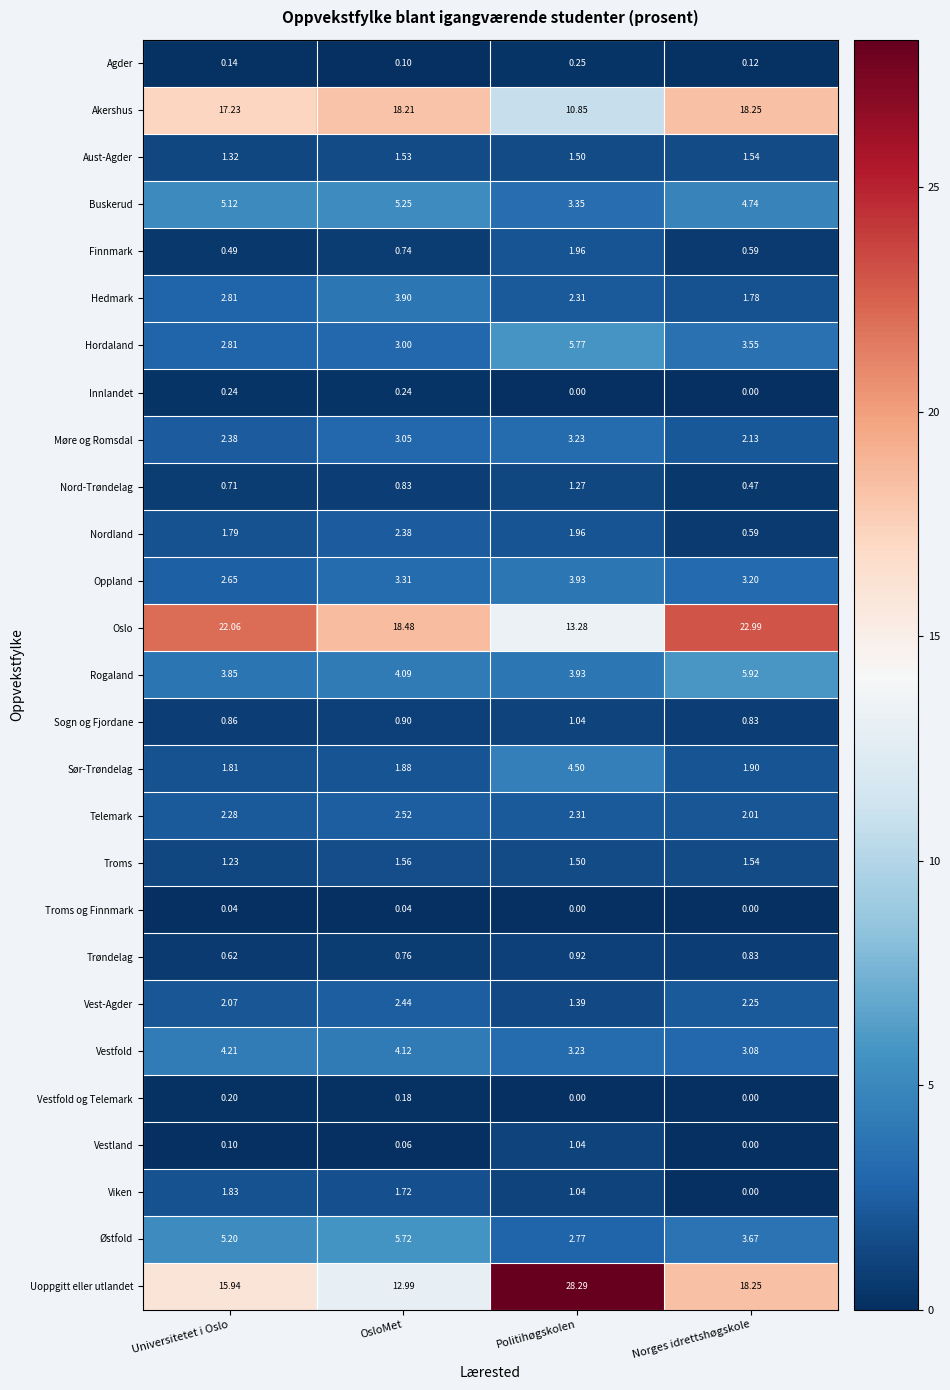

At which label does Møre og Romsdal first exceed 3?

OsloMet